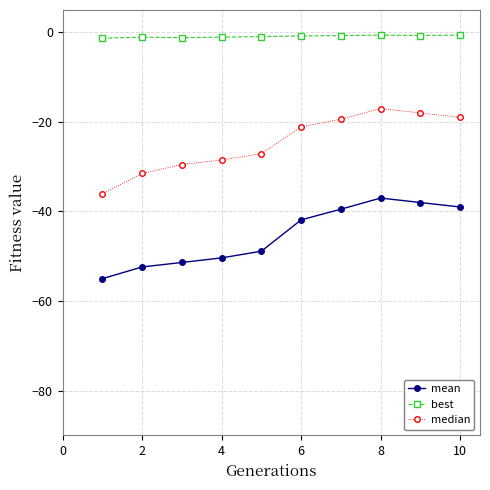

Rank the series by their maximum value, from highest to lowest.

best, median, mean